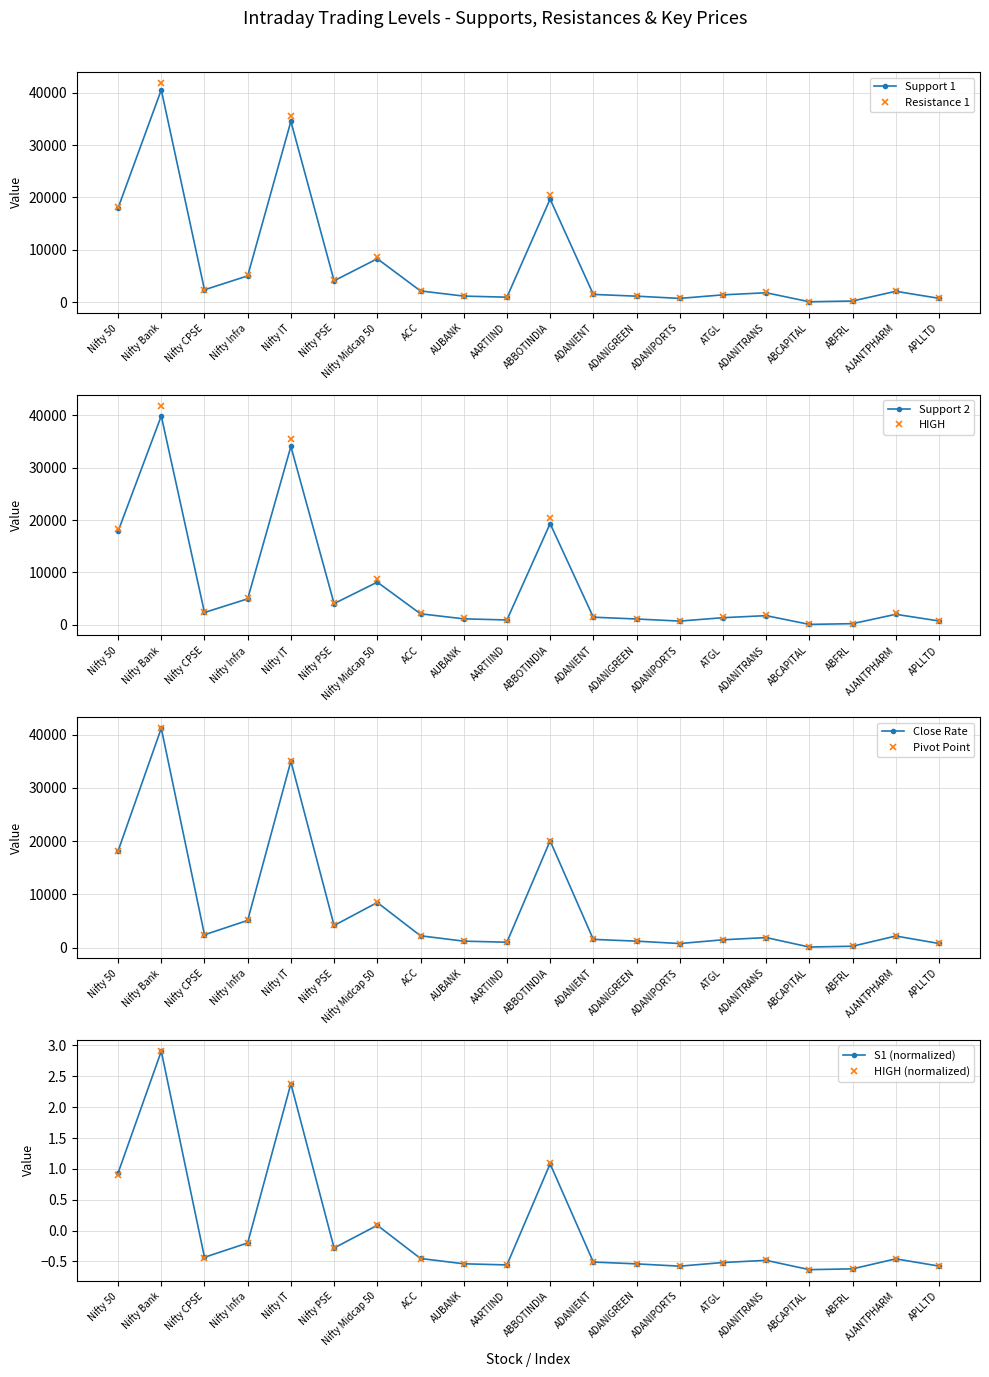

True or false: CLOSE has more than 2 interior local peaks.

True